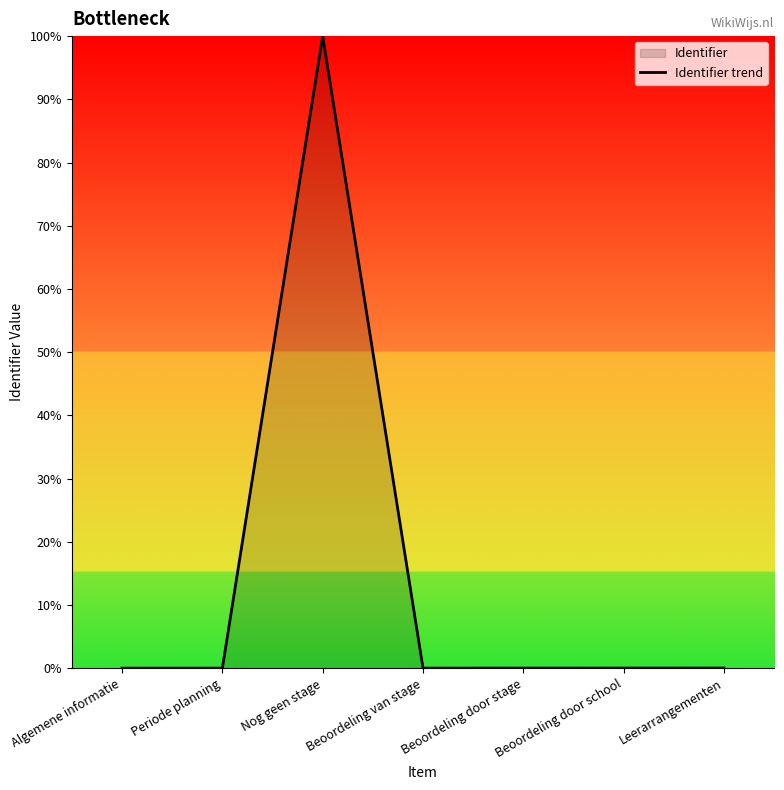

Reading left to right, extract all data points from this chart.

0.0	0.0	100.0	0.0	0.0	0.0	0.0